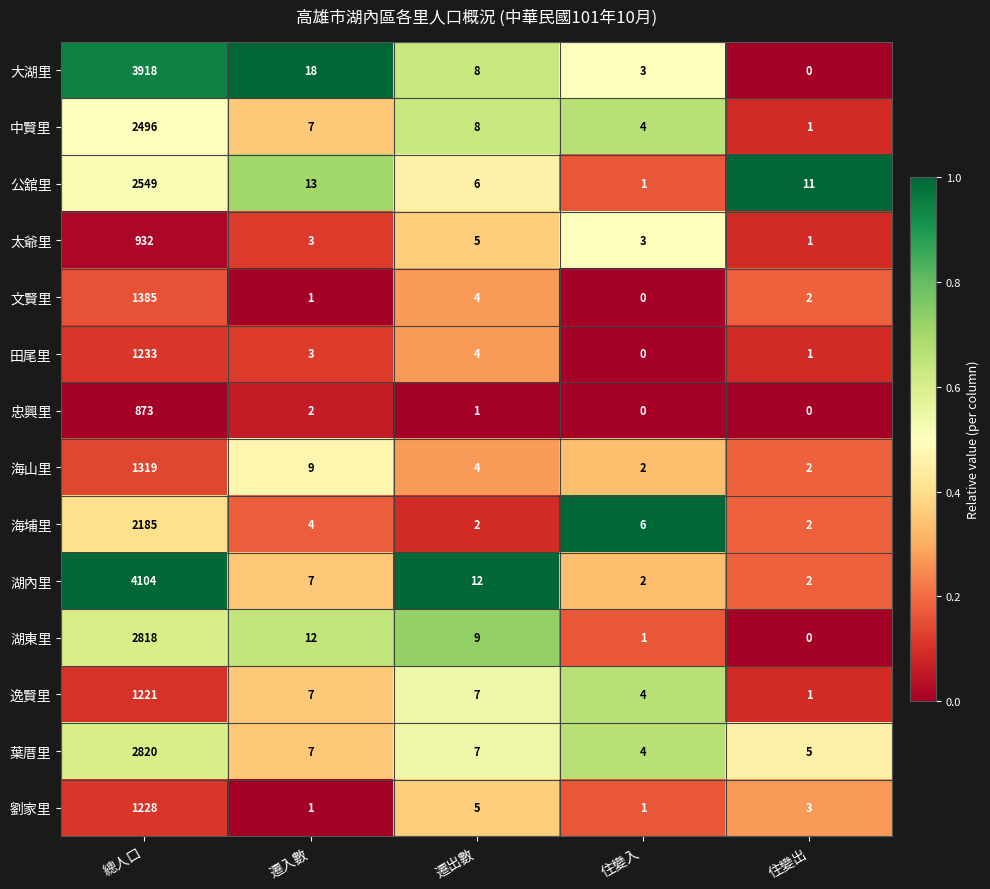

The value of 湖內里 at 總人口 is 2062. True or false?

False